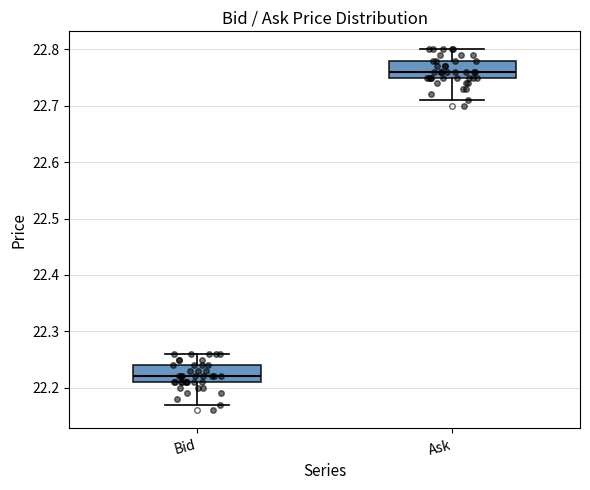

Reading left to right, transcribe this box plot: for each box, give where its median line is, the range the box spans, and where its two whiskers end, as read against the y-axis. The values are not printed on the chart, so give them approximately, as read against the axis.

Bid: median 22.22, box 22.21 to 22.24, whiskers 22.17 to 22.26
Ask: median 22.76, box 22.75 to 22.78, whiskers 22.71 to 22.80